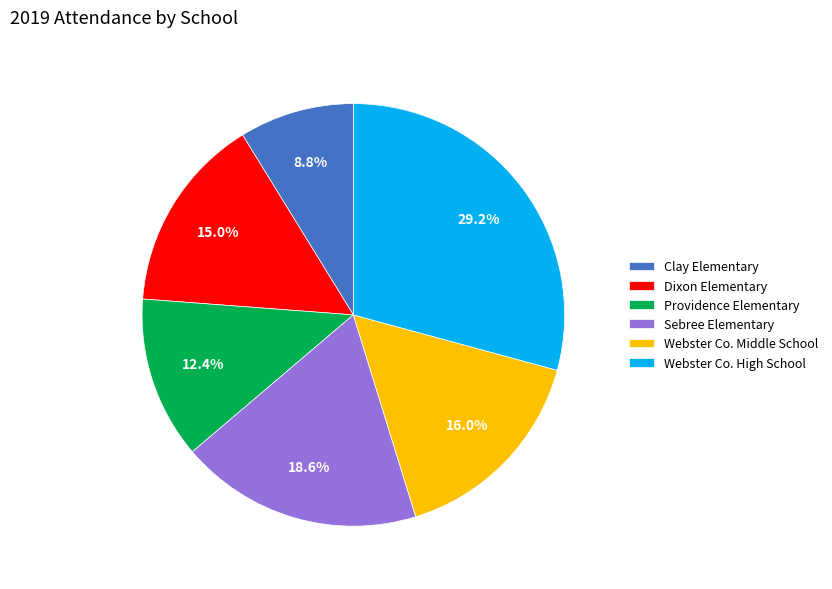

What percentage is the Dixon Elementary slice, to the nearest percent?

15%